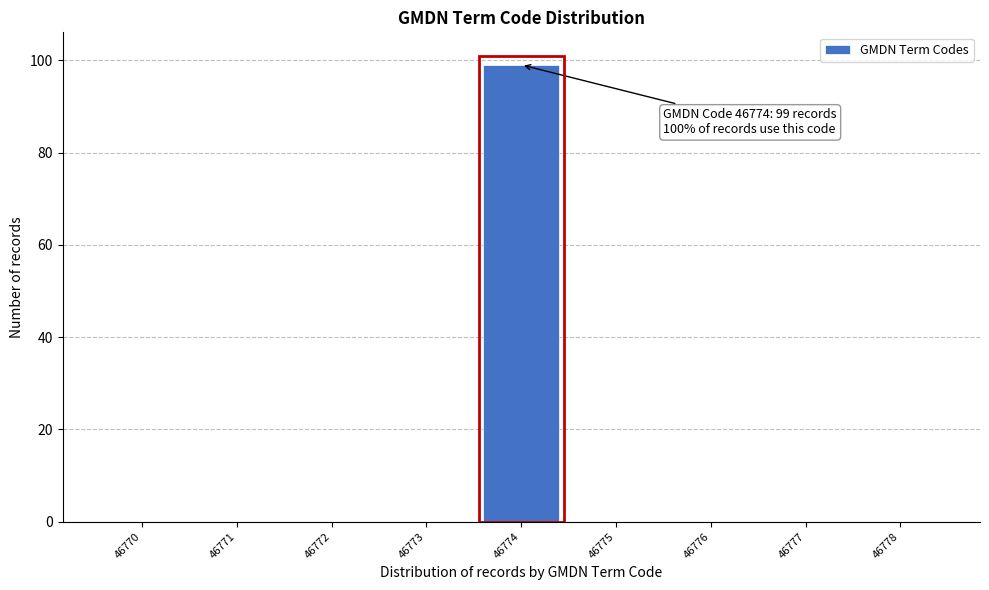

Reading left to right, list all the values displayed in this chart.

46770=0	46771=0	46772=0	46773=0	46774=99	46775=0	46776=0	46777=0	46778=0